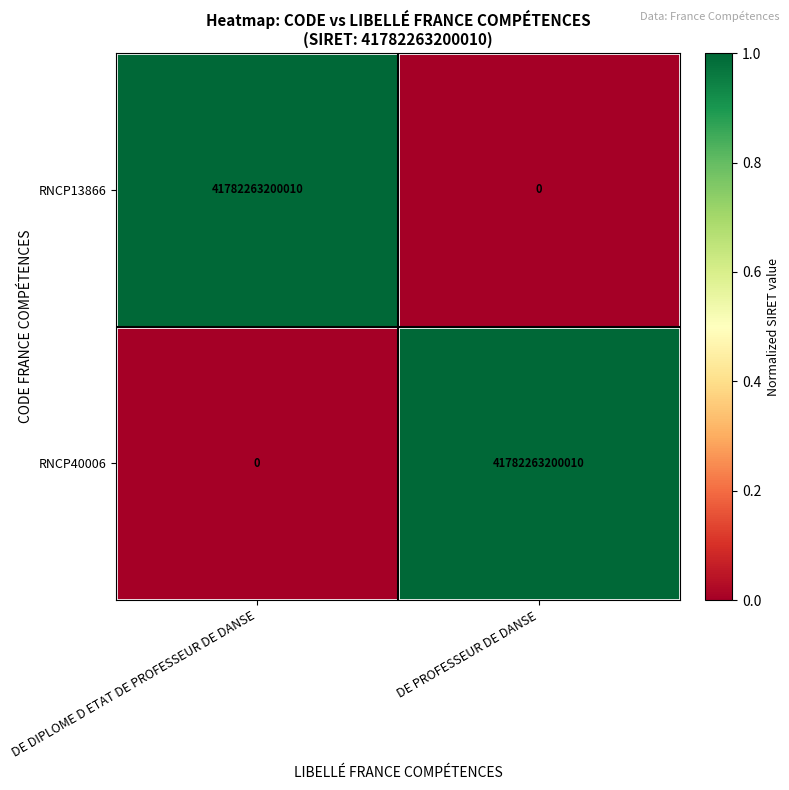

How many values in RNCP40006 are above zero?

1